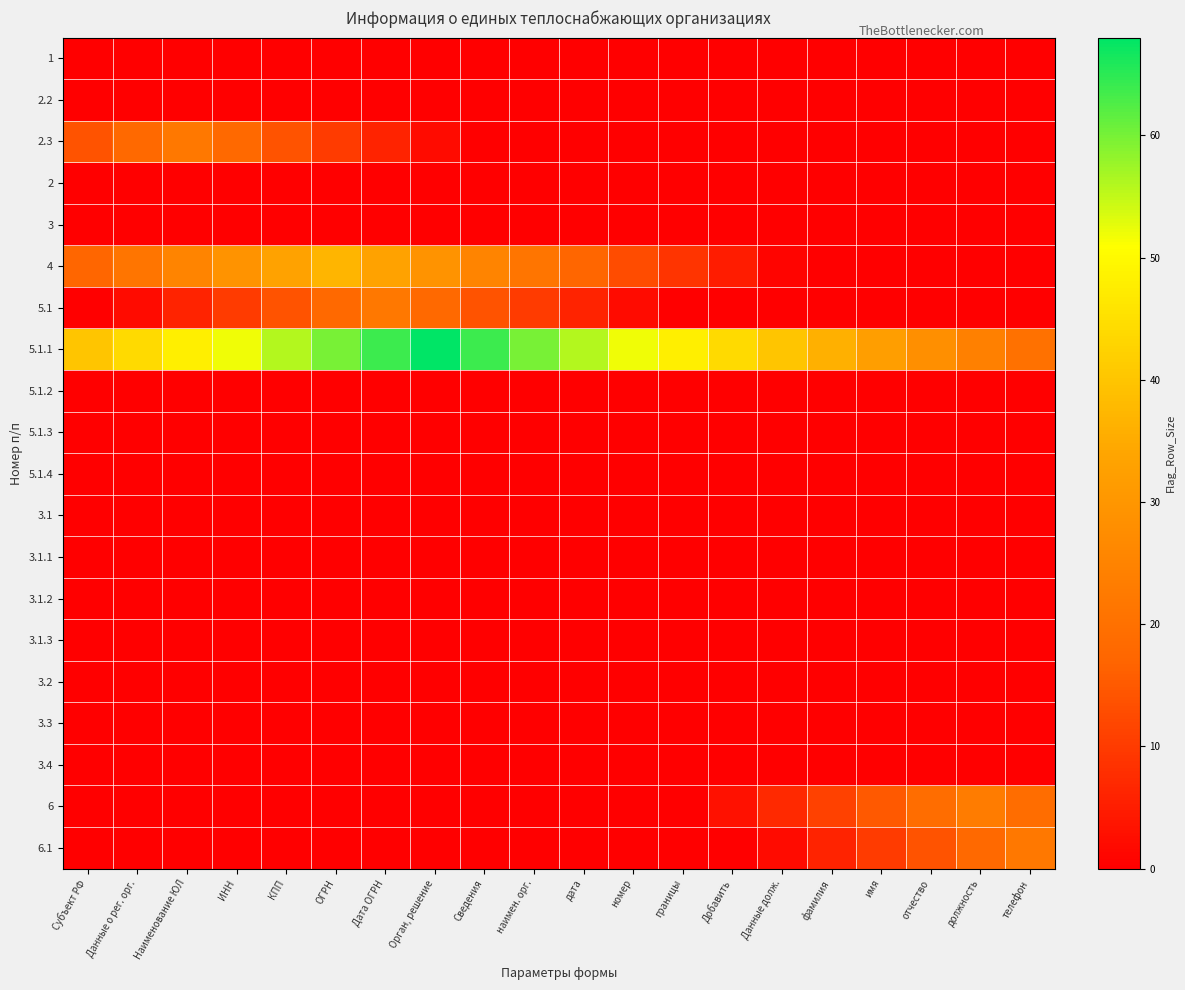

Reading left to right, transcribe all the data shown in this chart.

1: Субъект РФ=0	Данные о рег. орг.=0	Наименование ЮЛ=0	ИНН=0	КПП=0	ОГРН=0	Дата ОГРН=0	Орган, решение=0	Сведения=0	наимен. орг.=0	дата=0	номер=0	границы=0	Добавить=0	Данные долж.=0	фамилия=0	имя=0	отчество=0	должность=0	телефон=0
2.2: Субъект РФ=0	Данные о рег. орг.=0	Наименование ЮЛ=0	ИНН=0	КПП=0	ОГРН=0	Дата ОГРН=0	Орган, решение=0	Сведения=0	наимен. орг.=0	дата=0	номер=0	границы=0	Добавить=0	Данные долж.=0	фамилия=0	имя=0	отчество=0	должность=0	телефон=0
2.3: Субъект РФ=14	Данные о рег. орг.=18	Наименование ЮЛ=22	ИНН=18	КПП=14	ОГРН=10	Дата ОГРН=6	Орган, решение=2	Сведения=0	наимен. орг.=0	дата=0	номер=0	границы=0	Добавить=0	Данные долж.=0	фамилия=0	имя=0	отчество=0	должность=0	телефон=0
2: Субъект РФ=0	Данные о рег. орг.=0	Наименование ЮЛ=0	ИНН=0	КПП=0	ОГРН=0	Дата ОГРН=0	Орган, решение=0	Сведения=0	наимен. орг.=0	дата=0	номер=0	границы=0	Добавить=0	Данные долж.=0	фамилия=0	имя=0	отчество=0	должность=0	телефон=0
3: Субъект РФ=0	Данные о рег. орг.=0	Наименование ЮЛ=0	ИНН=0	КПП=0	ОГРН=0	Дата ОГРН=0	Орган, решение=0	Сведения=0	наимен. орг.=0	дата=0	номер=0	границы=0	Добавить=0	Данные долж.=0	фамилия=0	имя=0	отчество=0	должность=0	телефон=0
4: Субъект РФ=17	Данные о рег. орг.=21	Наименование ЮЛ=25	ИНН=29	КПП=33	ОГРН=37	Дата ОГРН=33	Орган, решение=29	Сведения=25	наимен. орг.=21	дата=17	номер=13	границы=9	Добавить=5	Данные долж.=1	фамилия=0	имя=0	отчество=0	должность=0	телефон=0
5.1: Субъект РФ=0	Данные о рег. орг.=2	Наименование ЮЛ=6	ИНН=10	КПП=14	ОГРН=18	Дата ОГРН=22	Орган, решение=18	Сведения=14	наимен. орг.=10	дата=6	номер=2	границы=0	Добавить=0	Данные долж.=0	фамилия=0	имя=0	отчество=0	должность=0	телефон=0
5.1.1: Субъект РФ=40	Данные о рег. орг.=44	Наименование ЮЛ=48	ИНН=52	КПП=56	ОГРН=60	Дата ОГРН=64	Орган, решение=68	Сведения=64	наимен. орг.=60	дата=56	номер=52	границы=48	Добавить=44	Данные долж.=40	фамилия=36	имя=32	отчество=28	должность=24	телефон=20
5.1.2: Субъект РФ=0	Данные о рег. орг.=0	Наименование ЮЛ=0	ИНН=0	КПП=0	ОГРН=0	Дата ОГРН=0	Орган, решение=0	Сведения=0	наимен. орг.=0	дата=0	номер=0	границы=0	Добавить=0	Данные долж.=0	фамилия=0	имя=0	отчество=0	должность=0	телефон=0
5.1.3: Субъект РФ=0	Данные о рег. орг.=0	Наименование ЮЛ=0	ИНН=0	КПП=0	ОГРН=0	Дата ОГРН=0	Орган, решение=0	Сведения=0	наимен. орг.=0	дата=0	номер=0	границы=0	Добавить=0	Данные долж.=0	фамилия=0	имя=0	отчество=0	должность=0	телефон=0
5.1.4: Субъект РФ=0	Данные о рег. орг.=0	Наименование ЮЛ=0	ИНН=0	КПП=0	ОГРН=0	Дата ОГРН=0	Орган, решение=0	Сведения=0	наимен. орг.=0	дата=0	номер=0	границы=0	Добавить=0	Данные долж.=0	фамилия=0	имя=0	отчество=0	должность=0	телефон=0
3.1: Субъект РФ=0	Данные о рег. орг.=0	Наименование ЮЛ=0	ИНН=0	КПП=0	ОГРН=0	Дата ОГРН=0	Орган, решение=0	Сведения=0	наимен. орг.=0	дата=0	номер=0	границы=0	Добавить=0	Данные долж.=0	фамилия=0	имя=0	отчество=0	должность=0	телефон=0
3.1.1: Субъект РФ=0	Данные о рег. орг.=0	Наименование ЮЛ=0	ИНН=0	КПП=0	ОГРН=0	Дата ОГРН=0	Орган, решение=0	Сведения=0	наимен. орг.=0	дата=0	номер=0	границы=0	Добавить=0	Данные долж.=0	фамилия=0	имя=0	отчество=0	должность=0	телефон=0
3.1.2: Субъект РФ=0	Данные о рег. орг.=0	Наименование ЮЛ=0	ИНН=0	КПП=0	ОГРН=0	Дата ОГРН=0	Орган, решение=0	Сведения=0	наимен. орг.=0	дата=0	номер=0	границы=0	Добавить=0	Данные долж.=0	фамилия=0	имя=0	отчество=0	должность=0	телефон=0
3.1.3: Субъект РФ=0	Данные о рег. орг.=0	Наименование ЮЛ=0	ИНН=0	КПП=0	ОГРН=0	Дата ОГРН=0	Орган, решение=0	Сведения=0	наимен. орг.=0	дата=0	номер=0	границы=0	Добавить=0	Данные долж.=0	фамилия=0	имя=0	отчество=0	должность=0	телефон=0
3.2: Субъект РФ=0	Данные о рег. орг.=0	Наименование ЮЛ=0	ИНН=0	КПП=0	ОГРН=0	Дата ОГРН=0	Орган, решение=0	Сведения=0	наимен. орг.=0	дата=0	номер=0	границы=0	Добавить=0	Данные долж.=0	фамилия=0	имя=0	отчество=0	должность=0	телефон=0
3.3: Субъект РФ=0	Данные о рег. орг.=0	Наименование ЮЛ=0	ИНН=0	КПП=0	ОГРН=0	Дата ОГРН=0	Орган, решение=0	Сведения=0	наимен. орг.=0	дата=0	номер=0	границы=0	Добавить=0	Данные долж.=0	фамилия=0	имя=0	отчество=0	должность=0	телефон=0
3.4: Субъект РФ=0	Данные о рег. орг.=0	Наименование ЮЛ=0	ИНН=0	КПП=0	ОГРН=0	Дата ОГРН=0	Орган, решение=0	Сведения=0	наимен. орг.=0	дата=0	номер=0	границы=0	Добавить=0	Данные долж.=0	фамилия=0	имя=0	отчество=0	должность=0	телефон=0
6: Субъект РФ=0	Данные о рег. орг.=0	Наименование ЮЛ=0	ИНН=0	КПП=0	ОГРН=0	Дата ОГРН=0	Орган, решение=0	Сведения=0	наимен. орг.=0	дата=0	номер=0	границы=0	Добавить=3	Данные долж.=7	фамилия=11	имя=15	отчество=19	должность=23	телефон=19
6.1: Субъект РФ=0	Данные о рег. орг.=0	Наименование ЮЛ=0	ИНН=0	КПП=0	ОГРН=0	Дата ОГРН=0	Орган, решение=0	Сведения=0	наимен. орг.=0	дата=0	номер=0	границы=0	Добавить=0	Данные долж.=2	фамилия=6	имя=10	отчество=14	должность=18	телефон=22